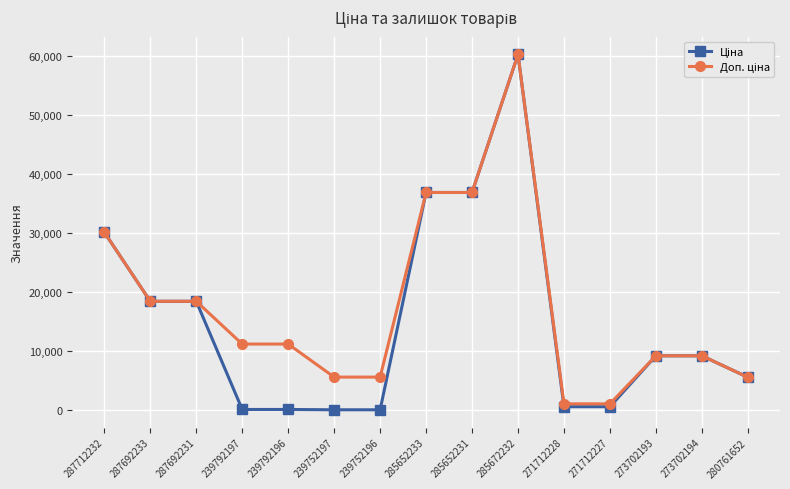

How many lines are shown in the chart?

2